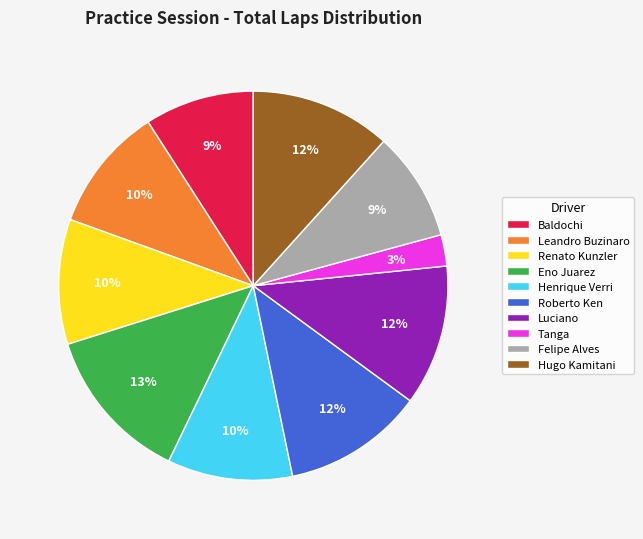

Does Eno Juarez represent more than half of the total?

No